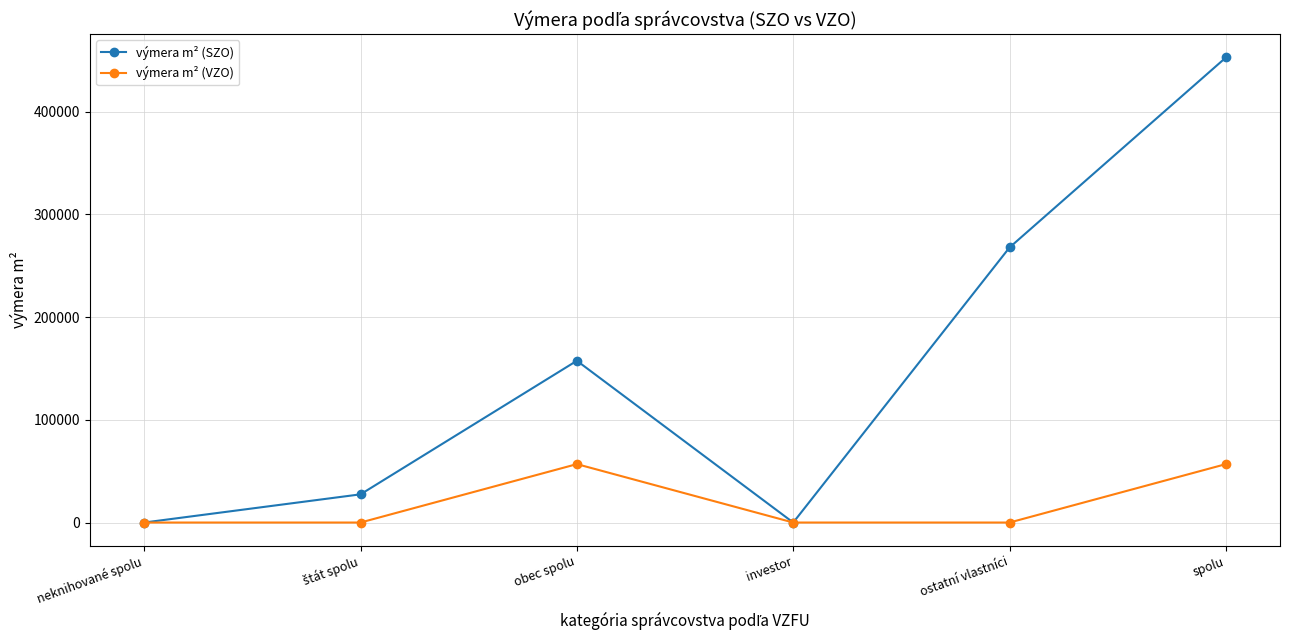

The výmera m² (VZO) series shows 37927.8 at ostatní vlastníci. True or false?

False